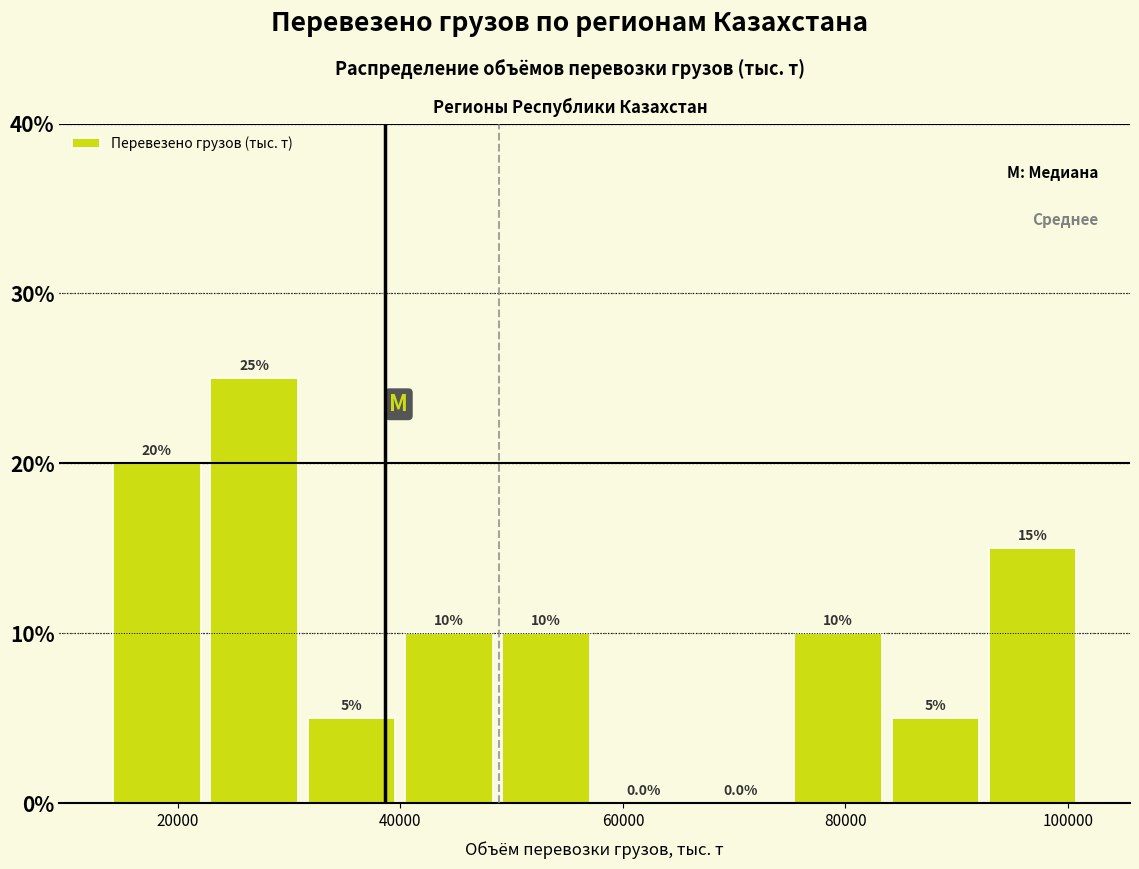

Which range on the x-axis has the tallest bar?

22000 to 32000